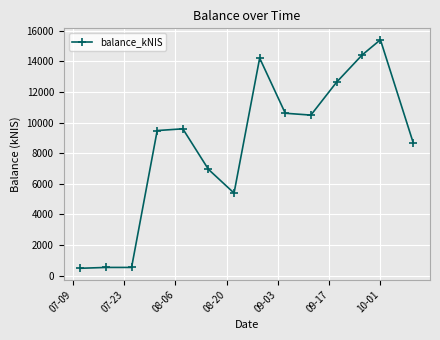

What is the average value?

8524.9